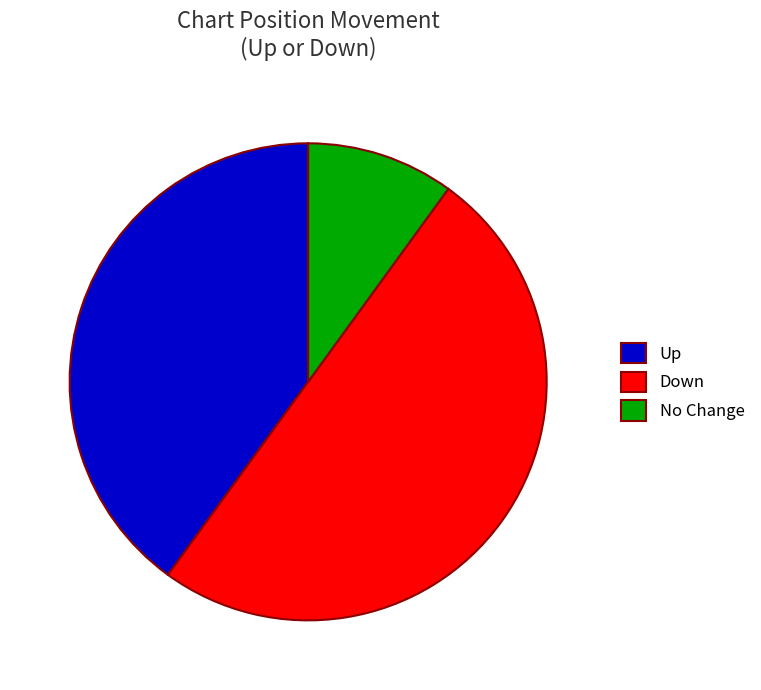

Is it true that No Change is 10% of the pie?

True